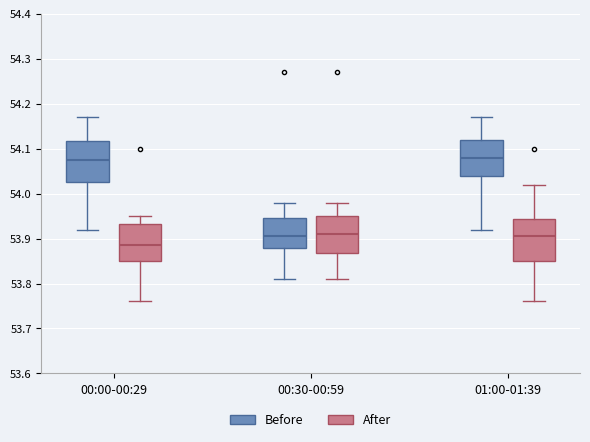

Reading left to right, read every box against the y-axis: the position of its median line, the range the box covers, and the ends of its whiskers. The values are not printed on the chart, so give them approximately, as read against the axis.

00:00-00:29 (Before): median 54.08, box 54.03 to 54.12, whiskers 53.92 to 54.17
00:00-00:29 (After): median 53.89, box 53.85 to 53.93, whiskers 53.76 to 53.95
00:30-00:59 (Before): median 53.91, box 53.88 to 53.95, whiskers 53.81 to 53.98
00:30-00:59 (After): median 53.91, box 53.87 to 53.95, whiskers 53.81 to 53.98
01:00-01:39 (Before): median 54.08, box 54.04 to 54.12, whiskers 53.92 to 54.17
01:00-01:39 (After): median 53.91, box 53.85 to 53.94, whiskers 53.76 to 54.02